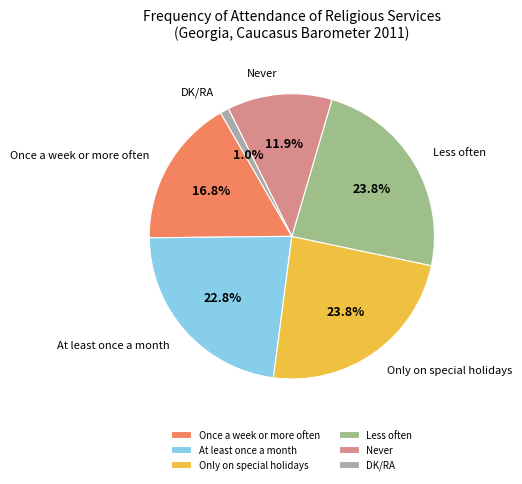

Does Never represent more than half of the total?

No